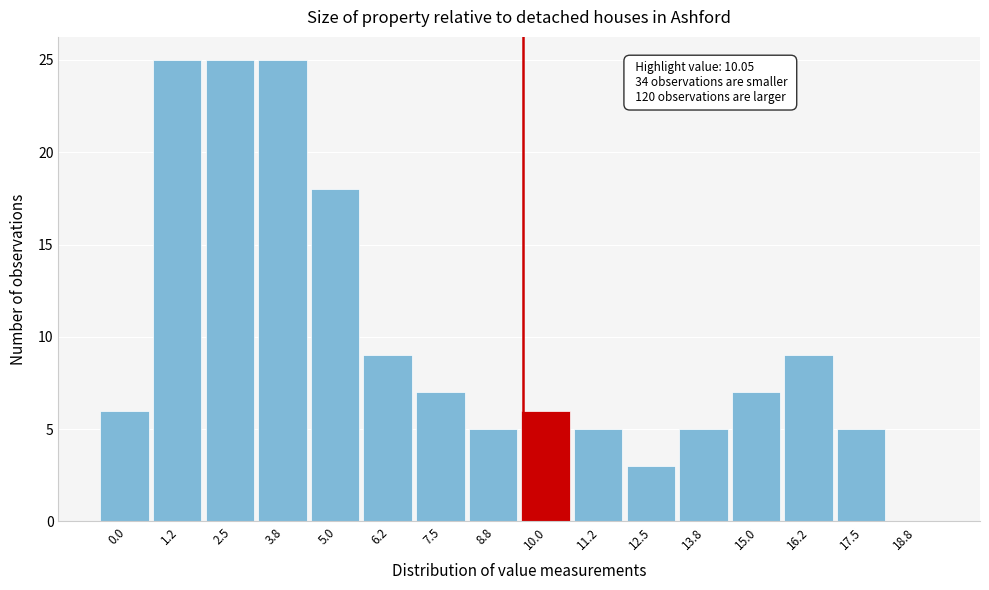

Reading left to right, transcribe all the data shown in this chart.

0.0=6	1.2=25	2.5=25	3.8=25	5.0=18	6.2=9	7.5=7	8.8=5	10.0=6	11.2=5	12.5=3	13.8=5	15.0=7	16.2=9	17.5=5	18.8=0